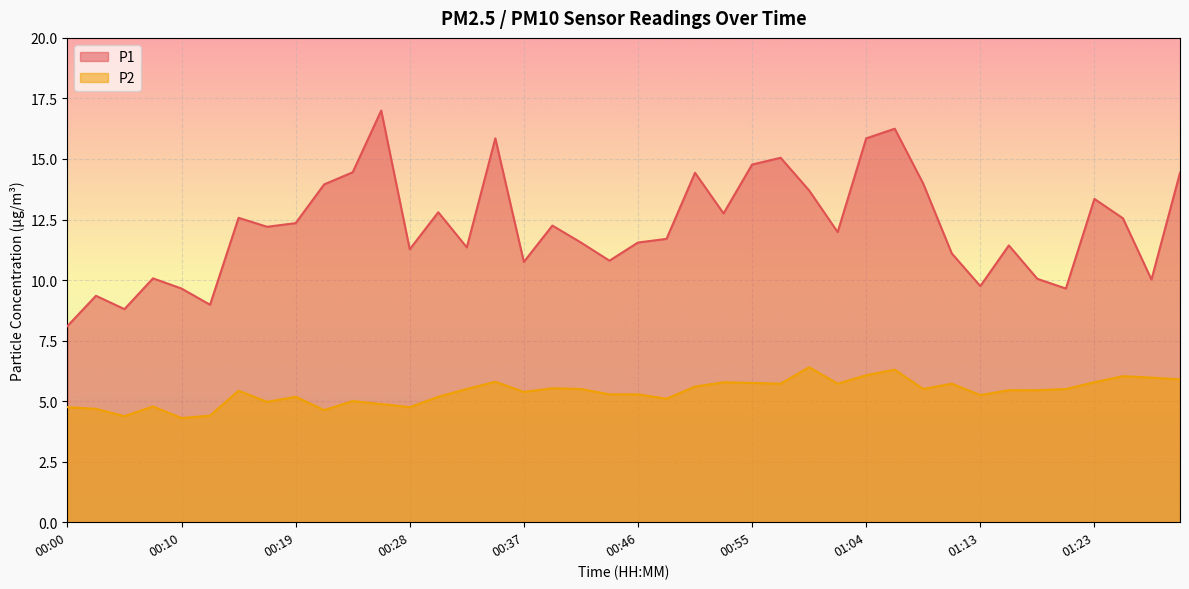

Rank the categories by P1 value from lowest to highest.

00:00, 00:05, 00:12, 00:03, 00:10, 01:20, 01:13, 01:27, 01:18, 00:07, 00:37, 00:44, 01:11, 00:28, 00:32, 01:16, 00:42, 00:46, 00:48, 01:02, 00:16, 00:39, 00:19, 01:25, 00:14, 00:53, 00:30, 01:23, 01:00, 00:21, 01:09, 00:51, 01:30, 00:23, 00:55, 00:58, 00:35, 01:04, 01:07, 00:26